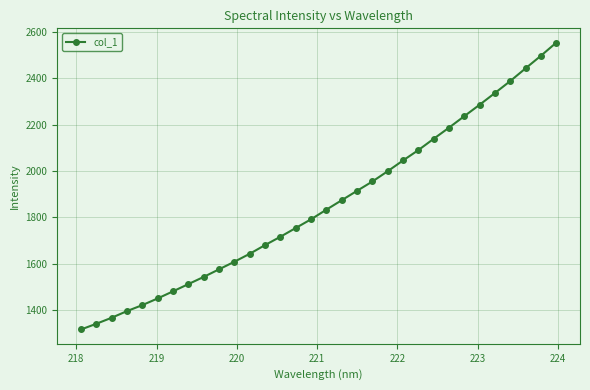

True or false: the data has more than 2 interior local peaks.

False